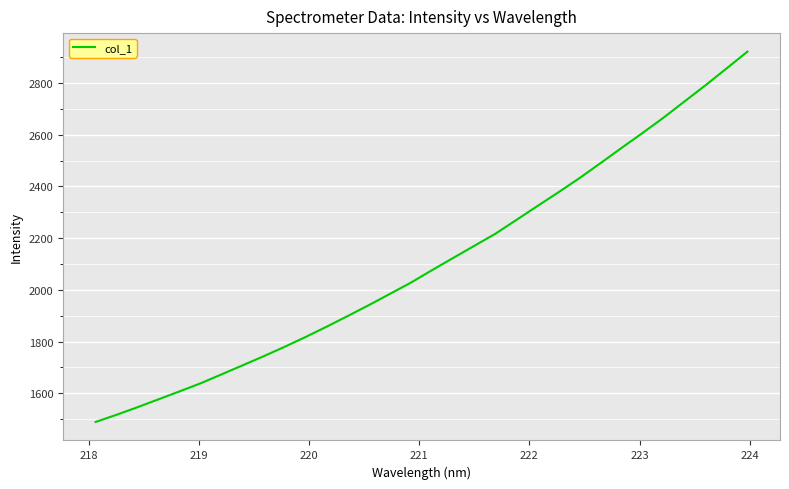

What is the difference between the maximum and minimum values?

1432.0